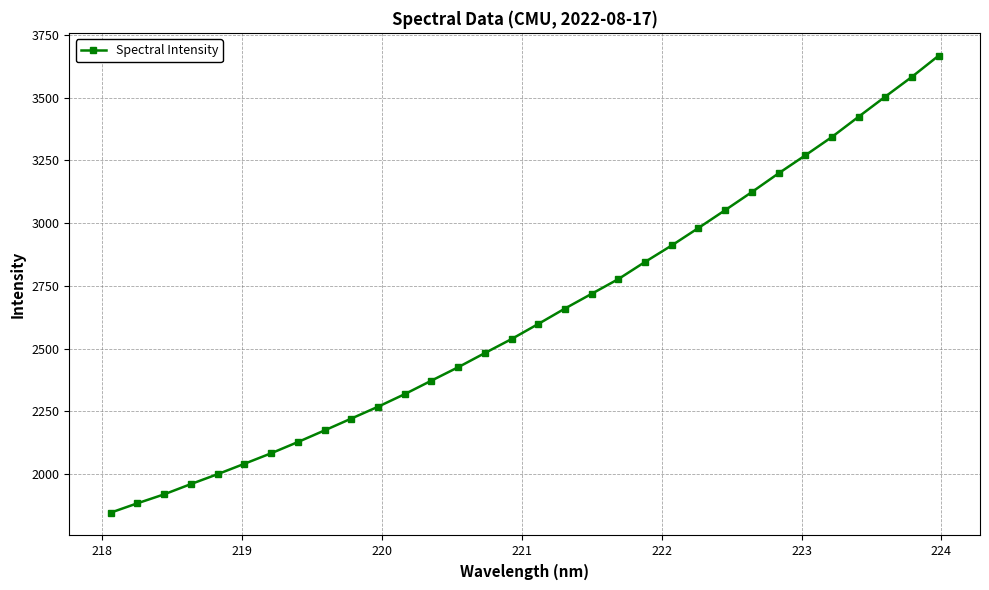

What is the smallest value displayed?

1847.0